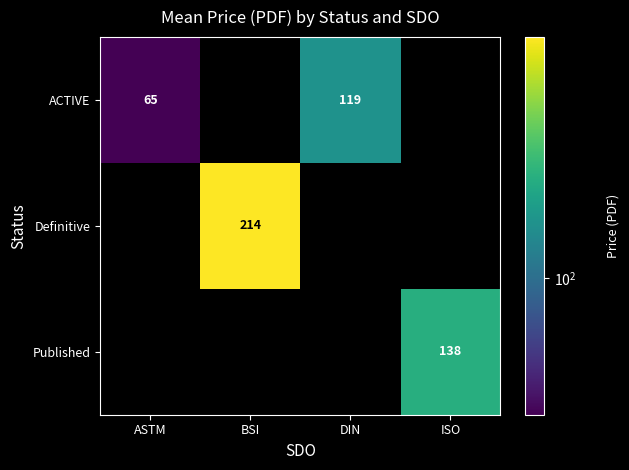

Which category has the lowest value across all series?

ASTM